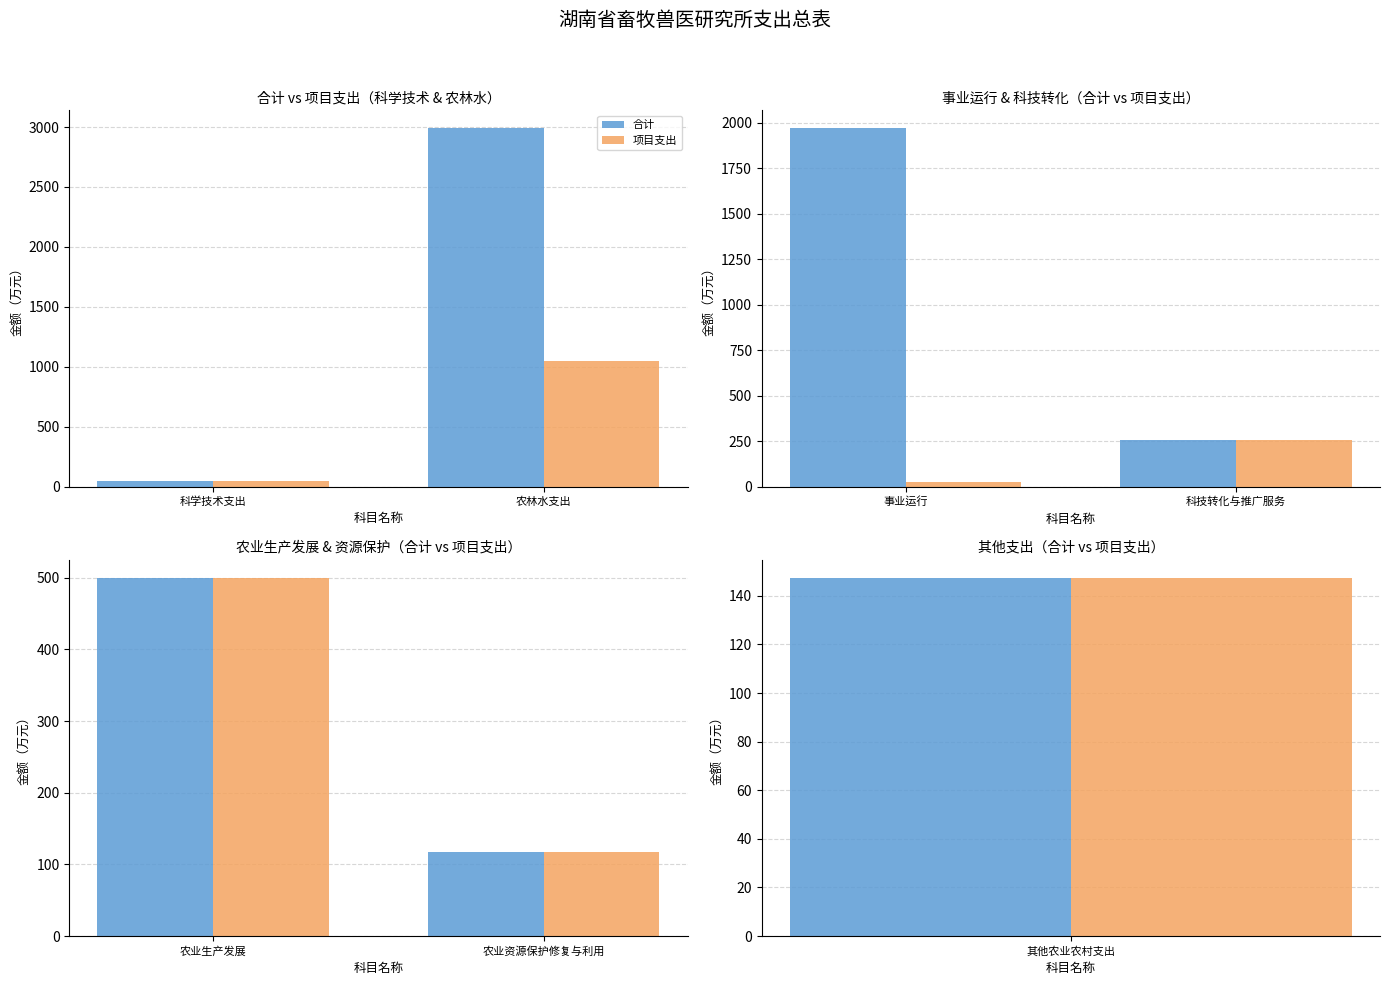

Count the number of data series in this chart.

2